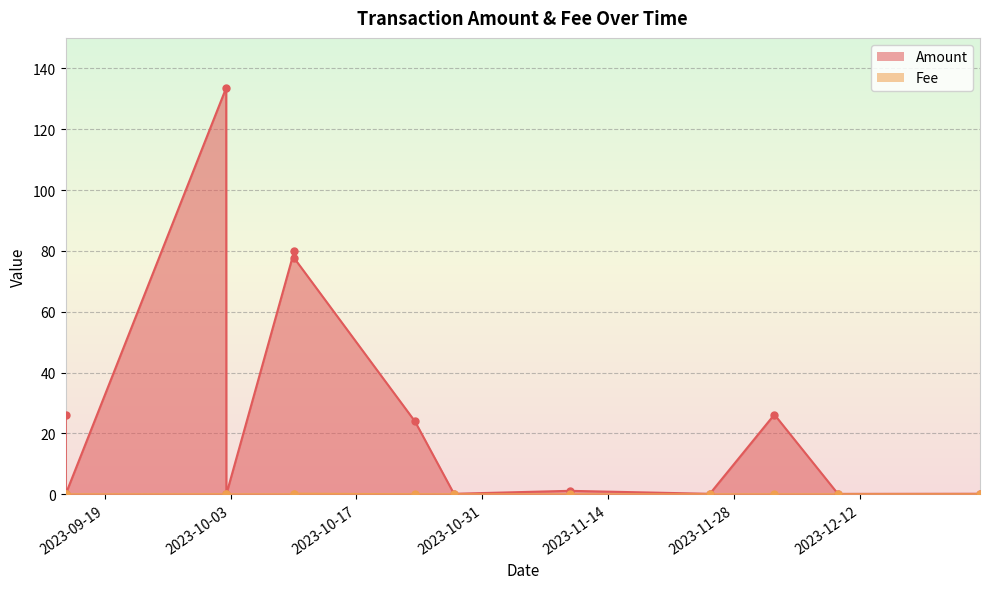

How many values in Amount are above zero?

11